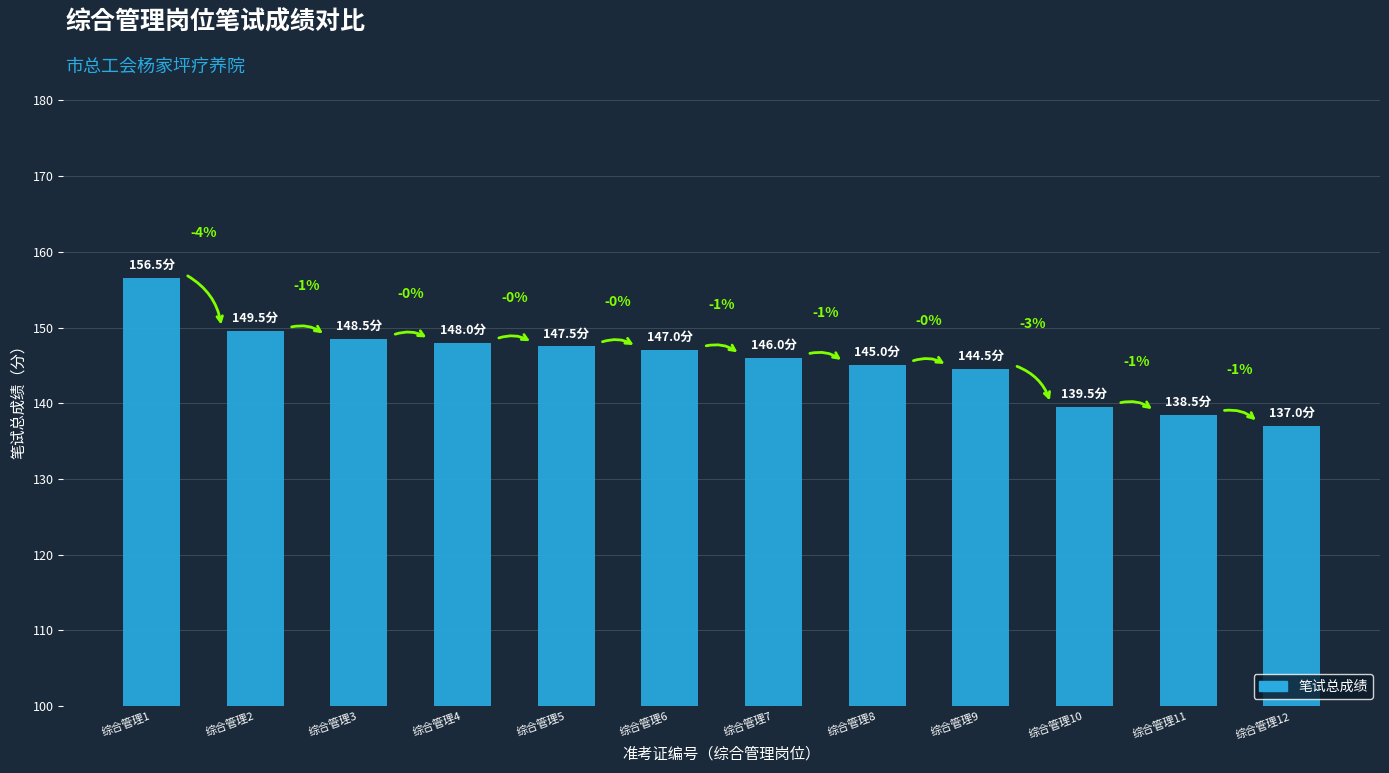

What is the change in value from 综合管理10 to 综合管理12?

-2.5